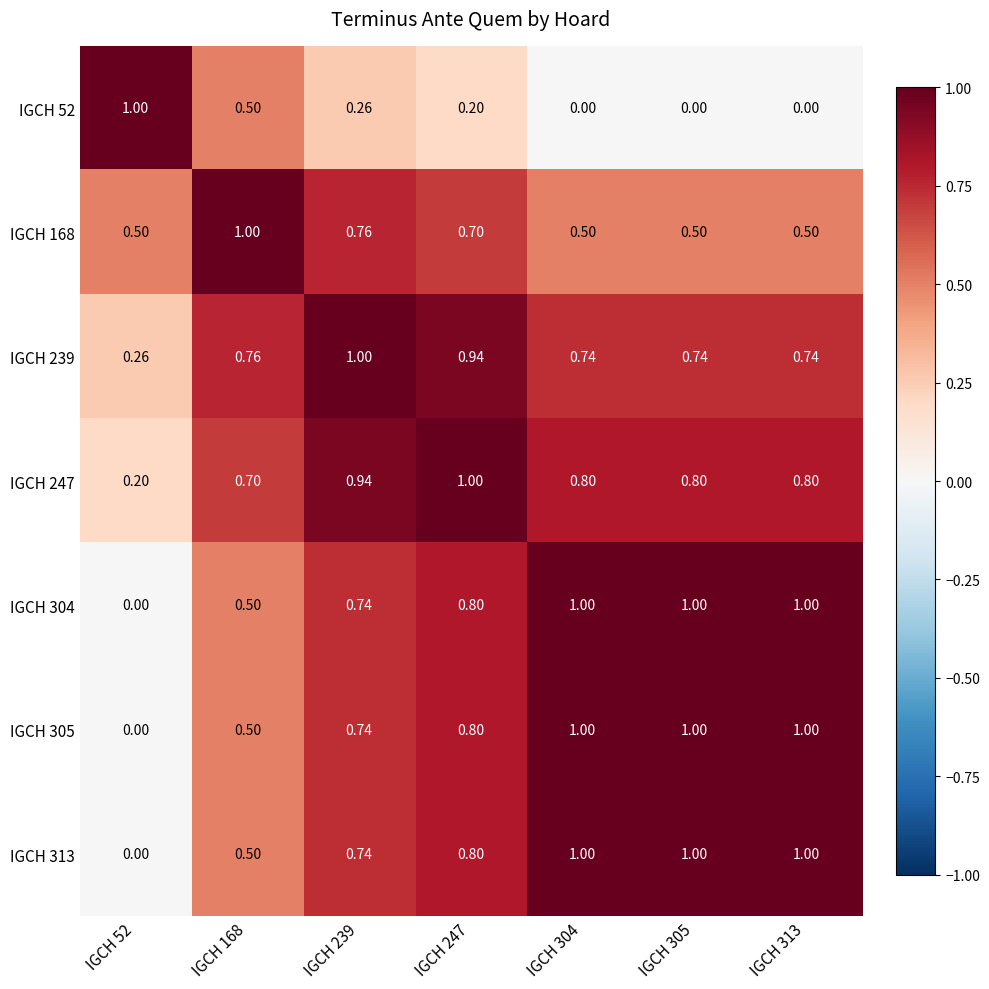

How many values in IGCH 305 are above zero?

6